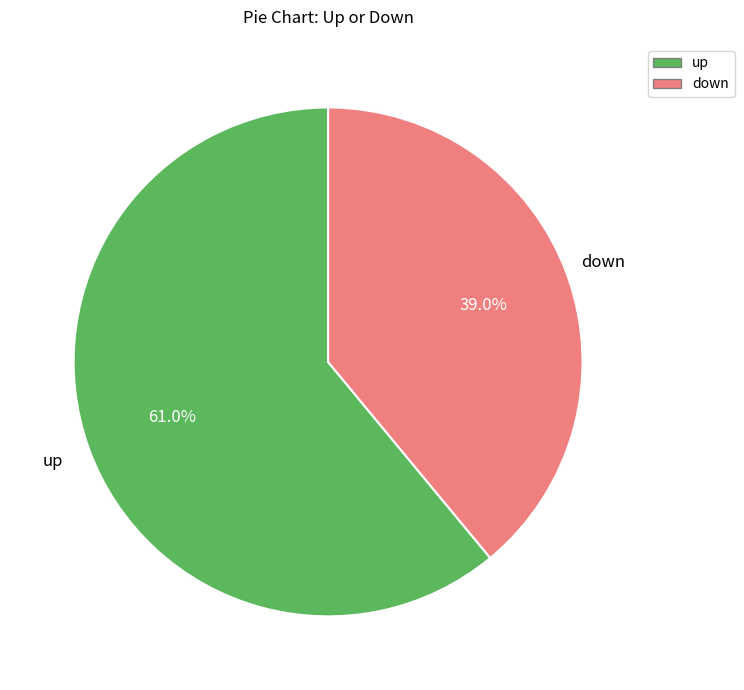

What percentage do down and up together represent?

100.0%